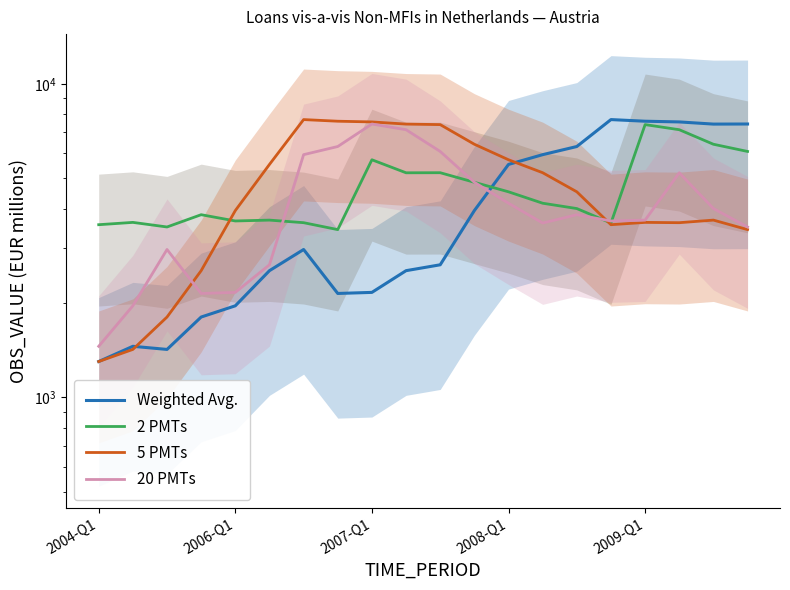

How many times do 5 PMTs and 2 PMTs cross each other?

2